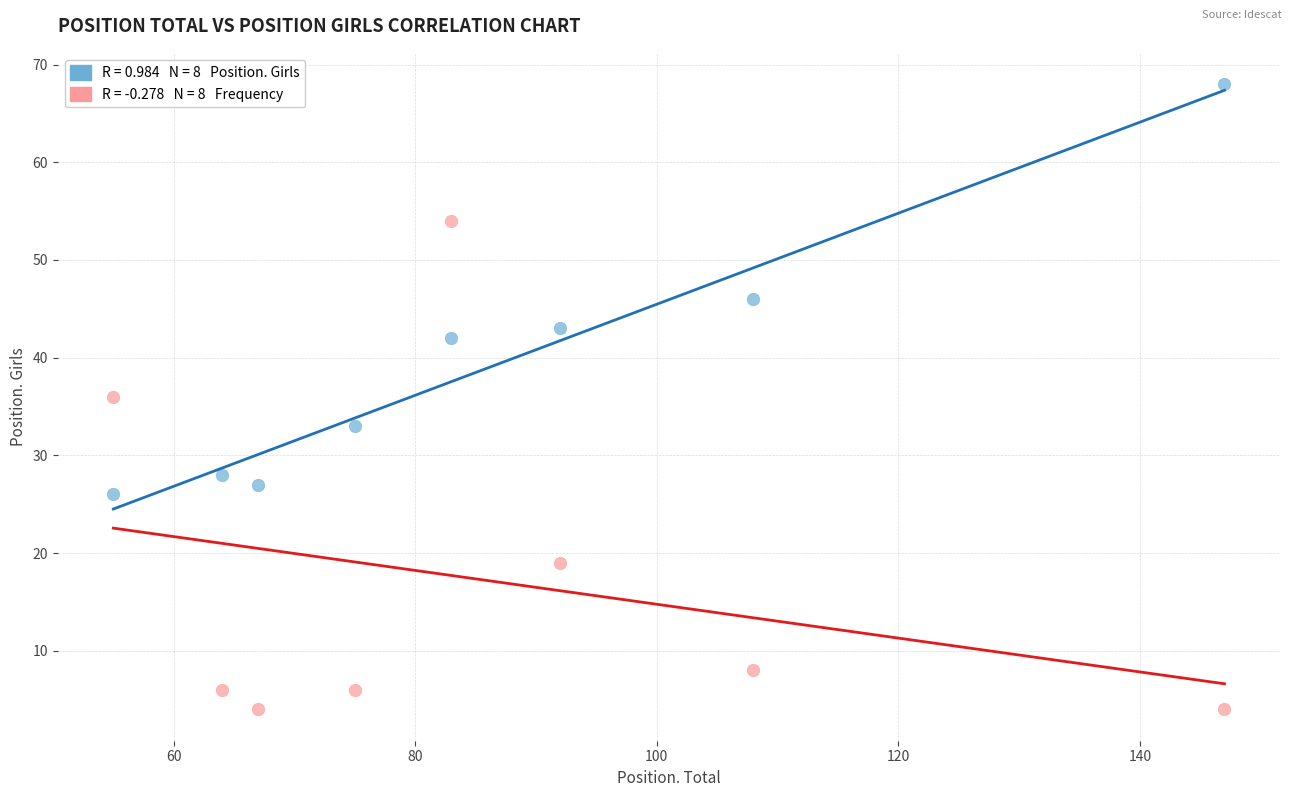

Across all data points, what is the range of X values (max minus min)?

92